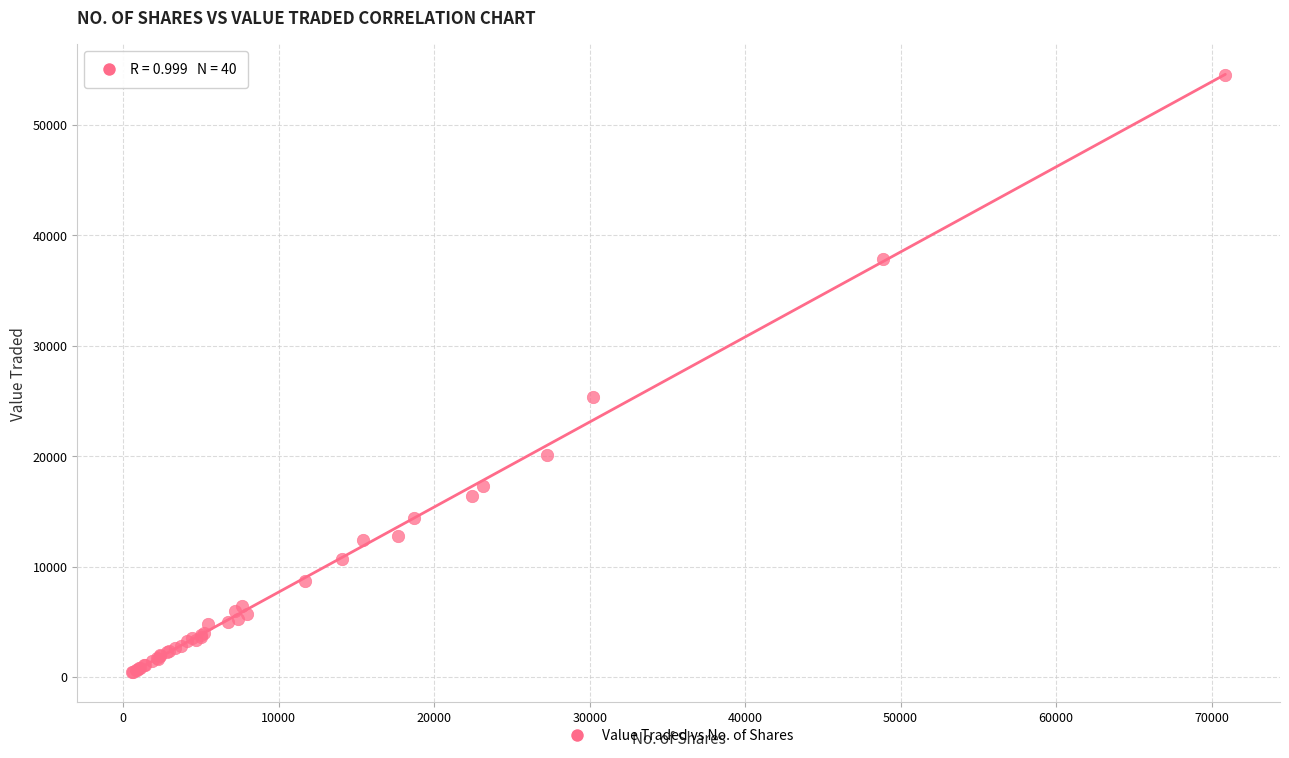

What Y value in the scatter plot is closest to 27450?

25323